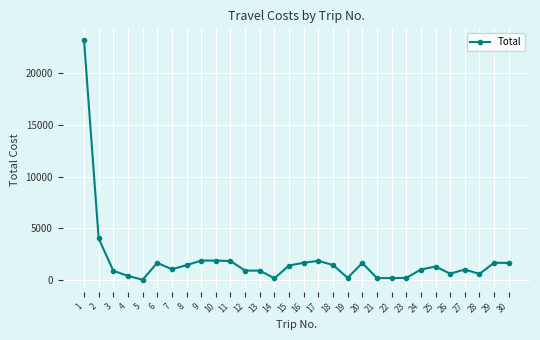

Count the number of values greater than 1318.

15